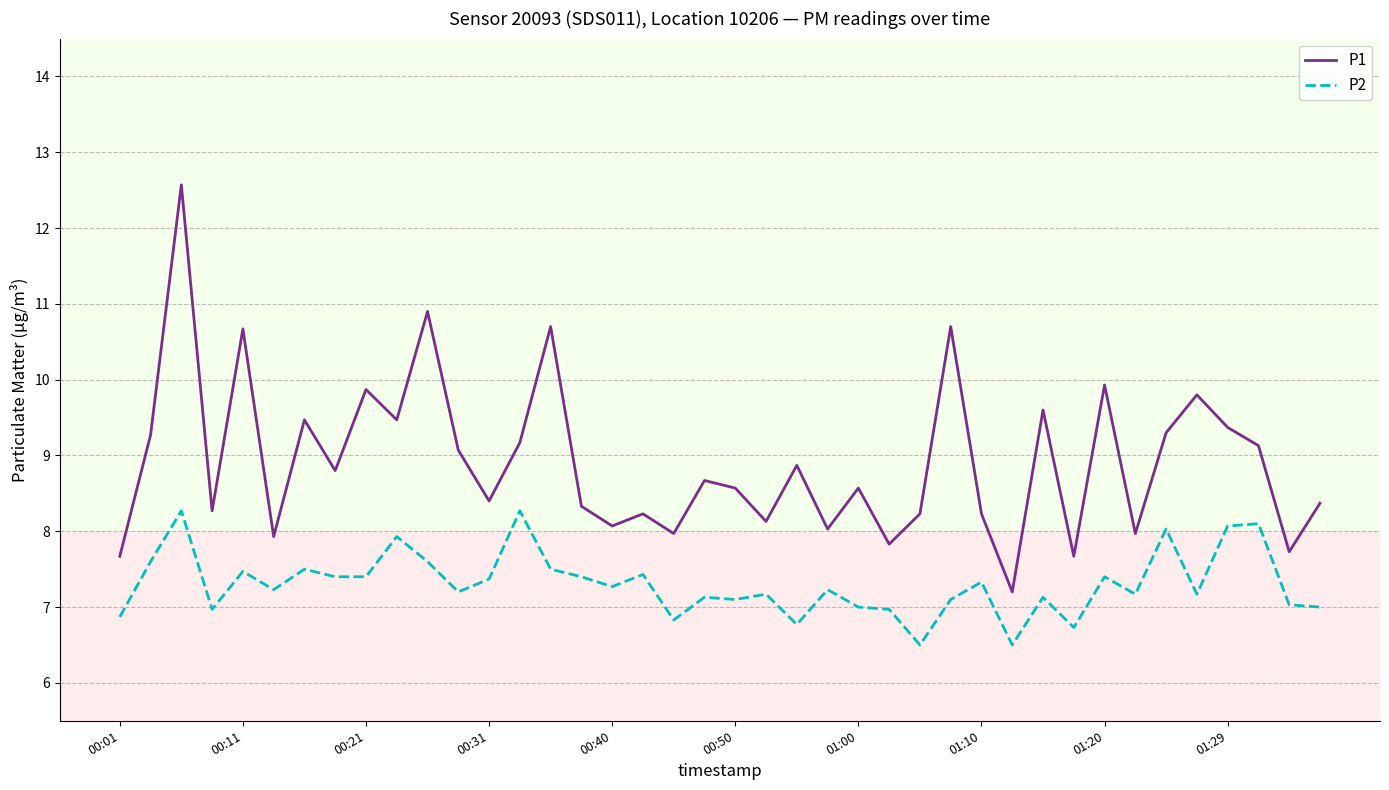

Which series has the widest spread of values?

P1